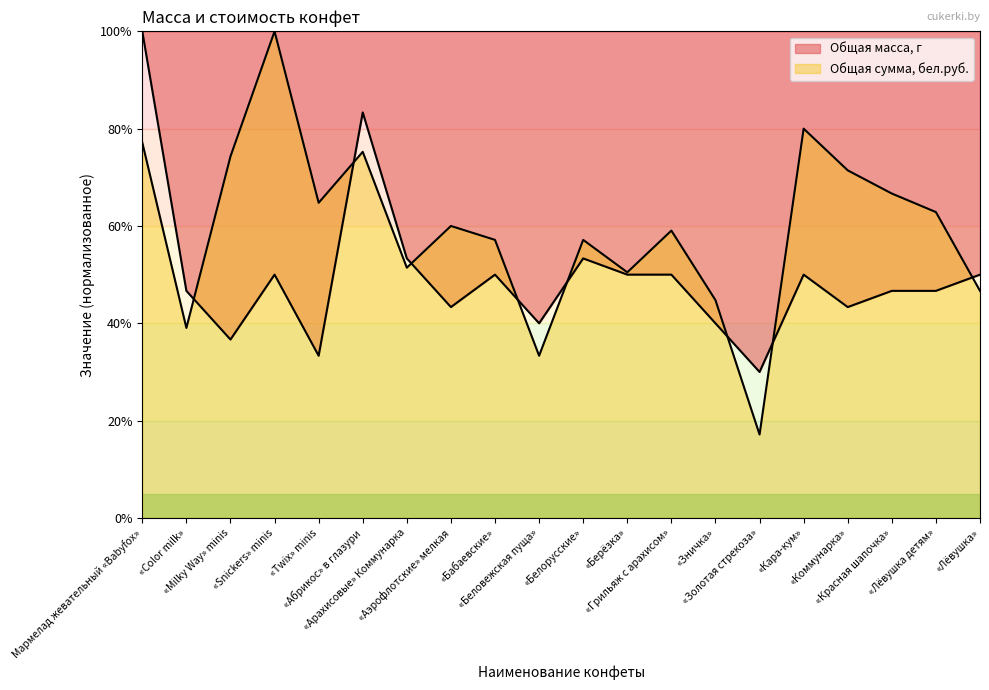

Does the chart have visible grid lines?

No